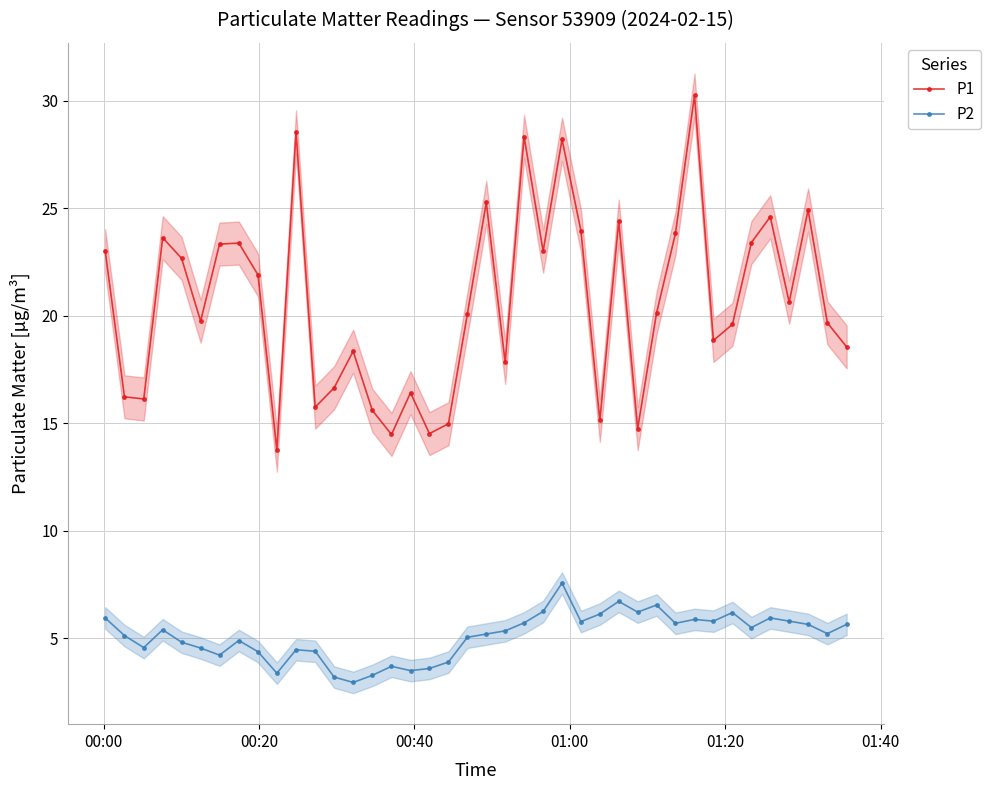

True or false: P2 and P1 cross at least once.

False